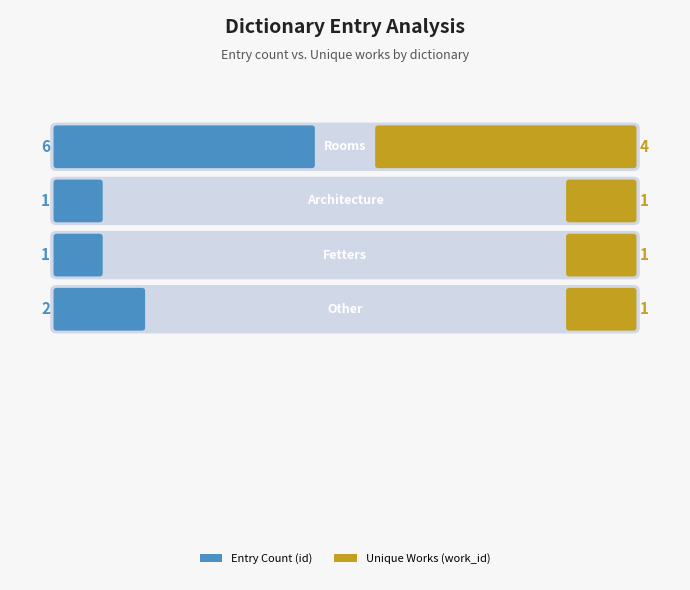

Which series has the largest total across all categories?

id